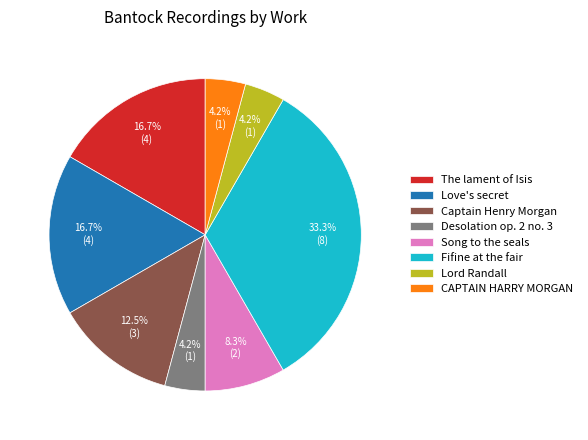

What portion of the pie excludes Song to the seals?

91.7%